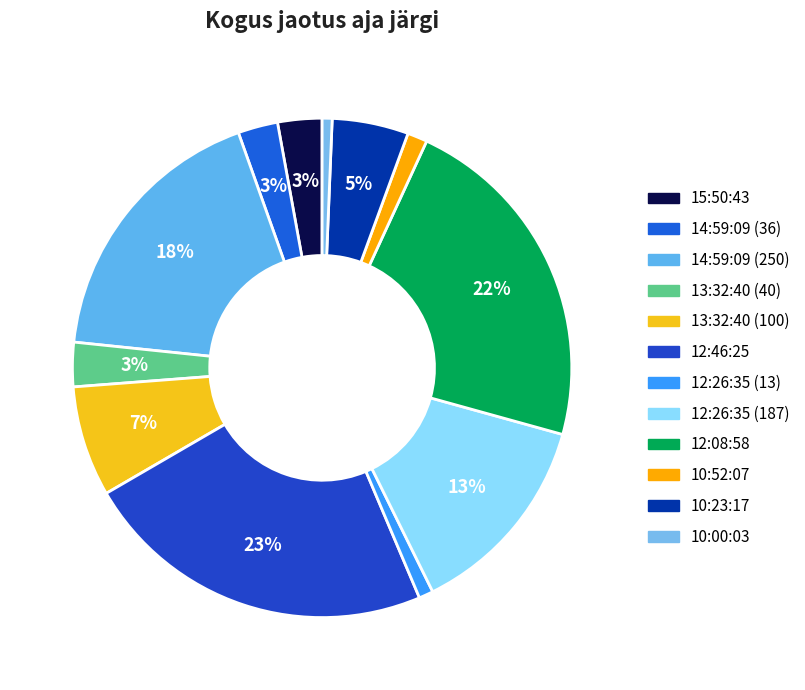

What is the largest slice in the pie chart?

12:46:25